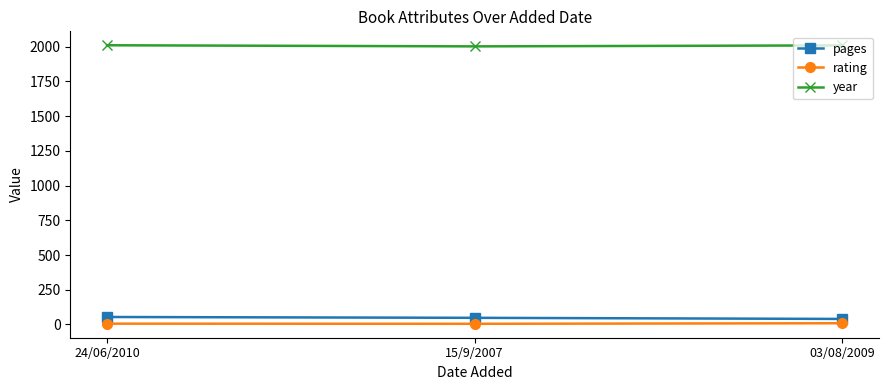

Is the value of year at 24/06/2010 greater than the value of pages at 15/9/2007?

Yes